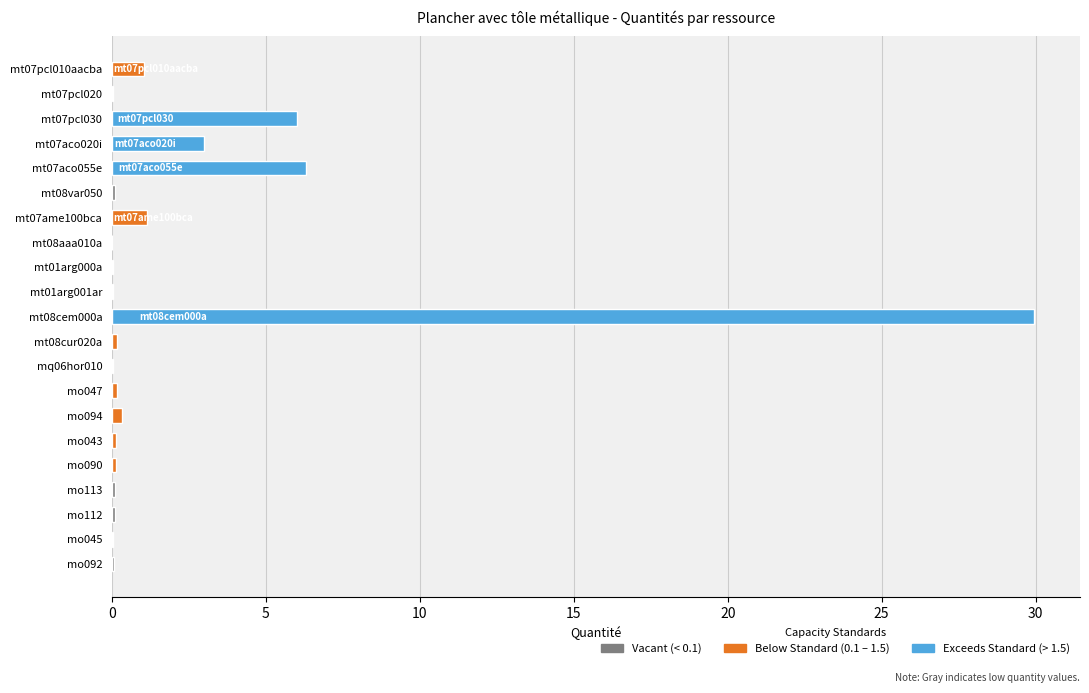

What is the greatest value displayed?

29.9